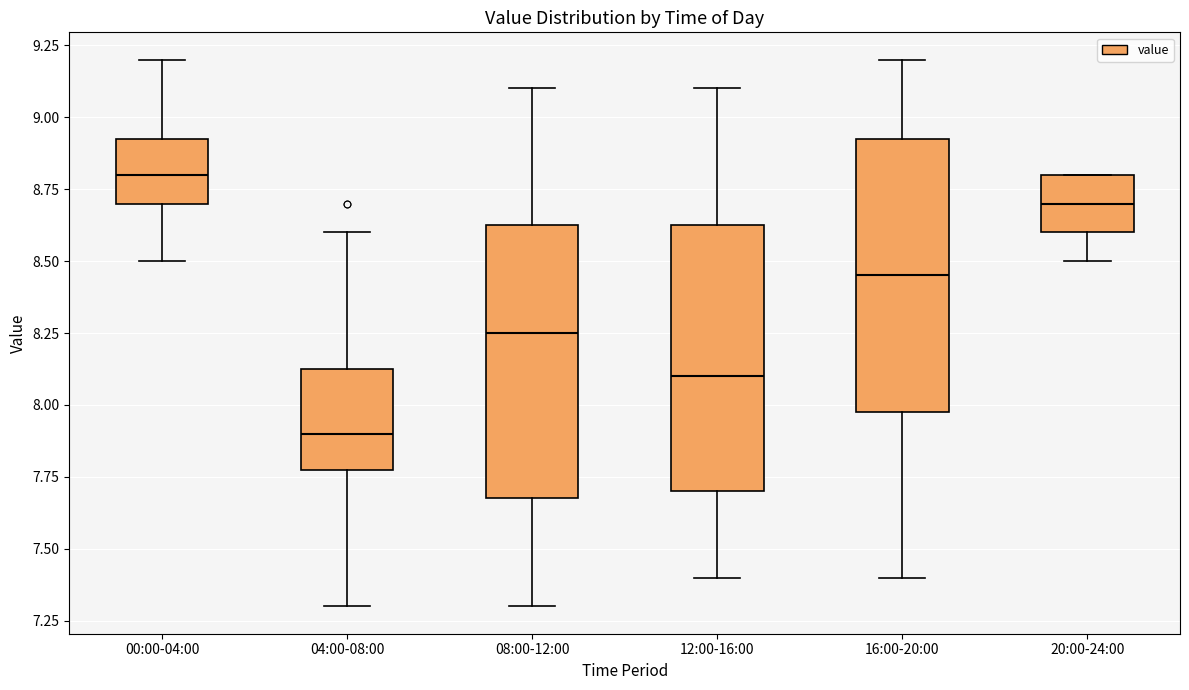

Reading left to right, transcribe this box plot: for each box, give where its median line is, the range the box spans, and where its two whiskers end, as read against the y-axis. The values are not printed on the chart, so give them approximately, as read against the axis.

00:00-04:00: median 8.80, box 8.70 to 8.95, whiskers 8.50 to 9.20
04:00-08:00: median 7.90, box 7.80 to 8.15, whiskers 7.30 to 8.60
08:00-12:00: median 8.25, box 7.70 to 8.65, whiskers 7.30 to 9.10
12:00-16:00: median 8.10, box 7.70 to 8.65, whiskers 7.40 to 9.10
16:00-20:00: median 8.45, box 8.00 to 8.95, whiskers 7.40 to 9.20
20:00-24:00: median 8.70, box 8.60 to 8.80, whiskers 8.50 to 8.80